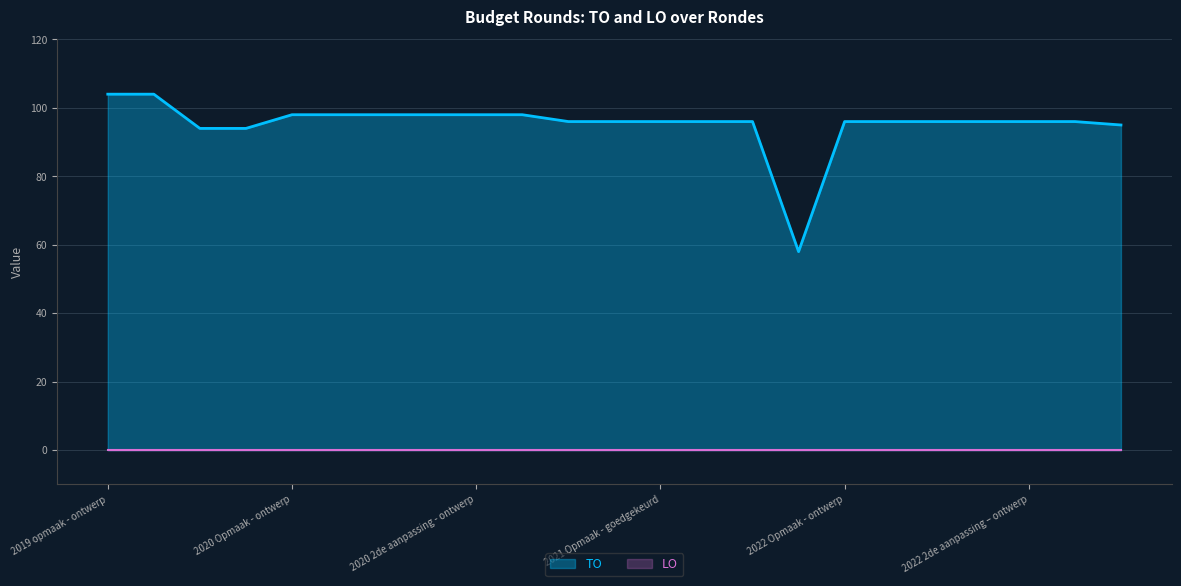

What value does the data have at 2021 Opmaak - ontwerp, to the nearest 5?

95